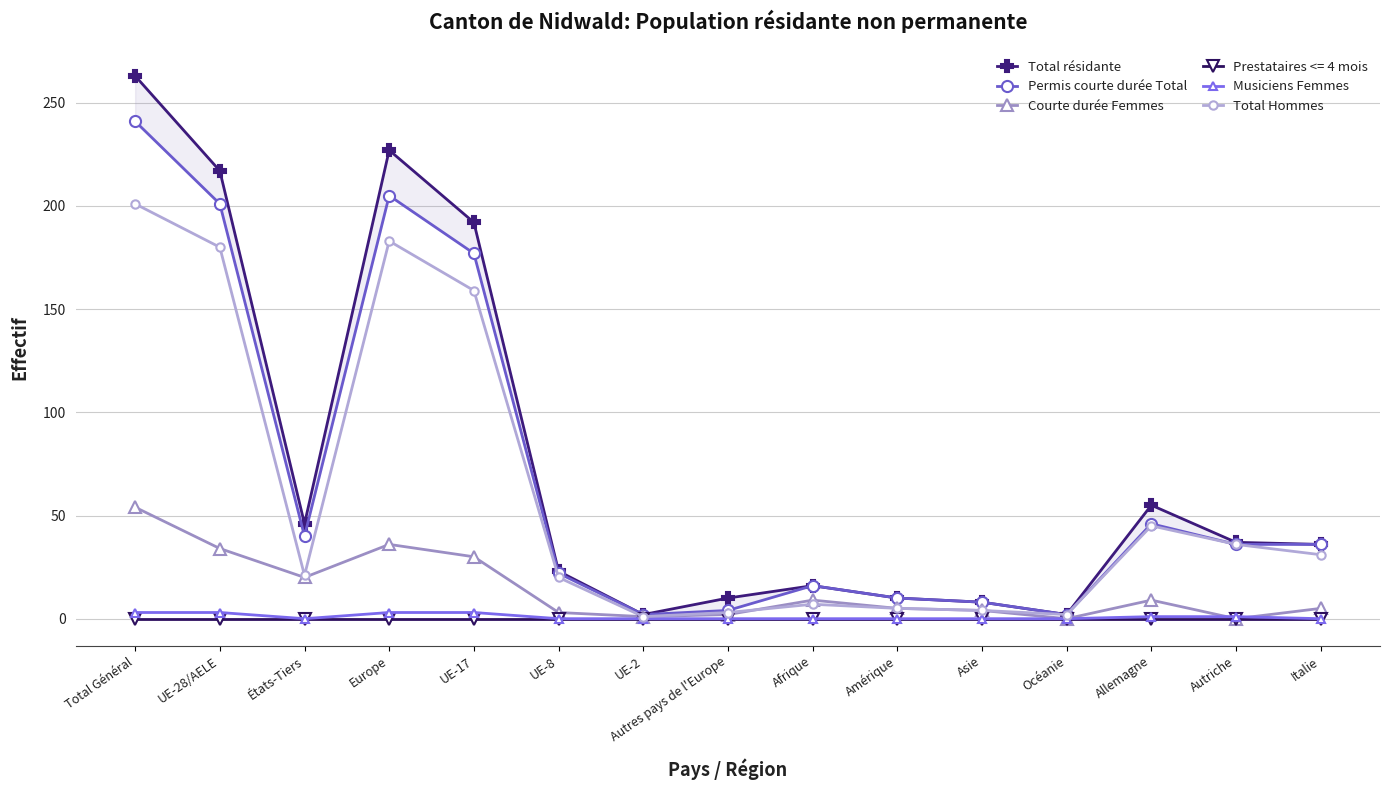

How many positive values does the Courte durée Femmes series have?

13